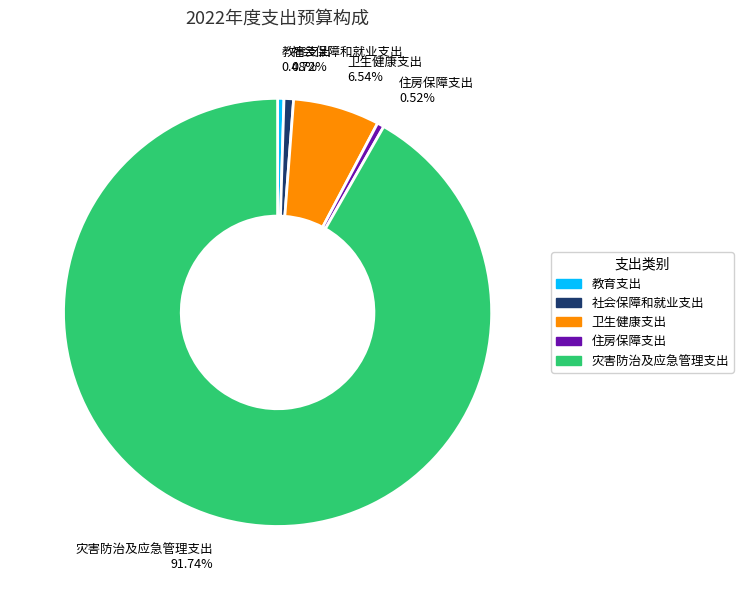

Which slice is the largest?

灾害防治及应急管理支出